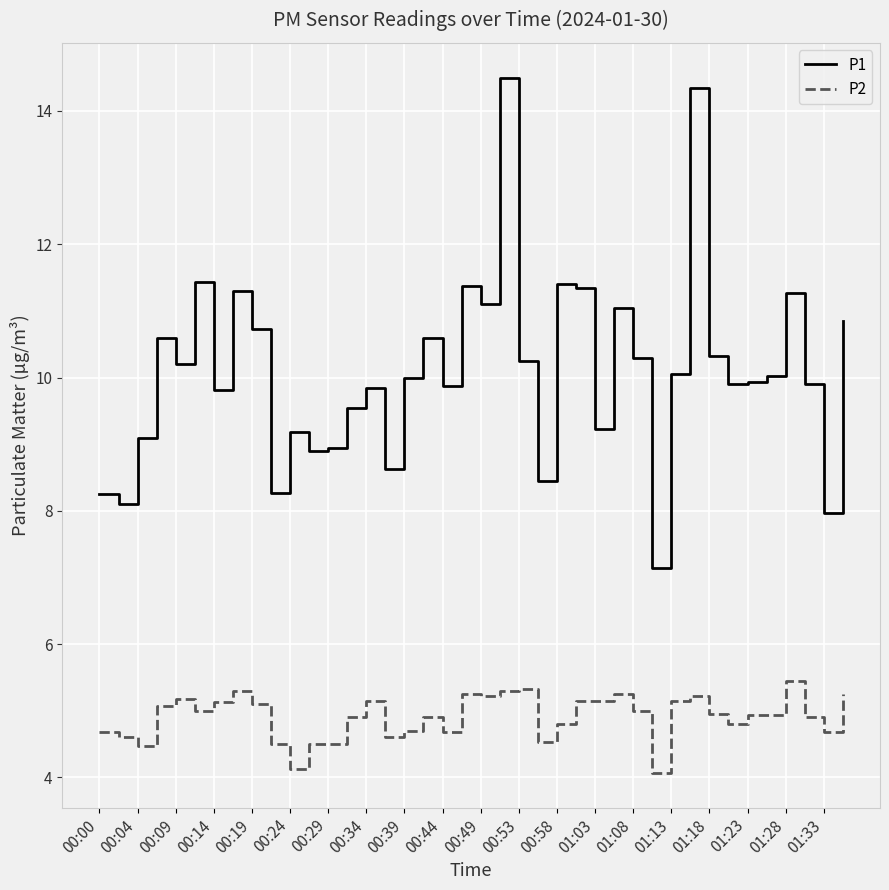

What is the difference between the maximum and minimum values in the P2 series?

1.4